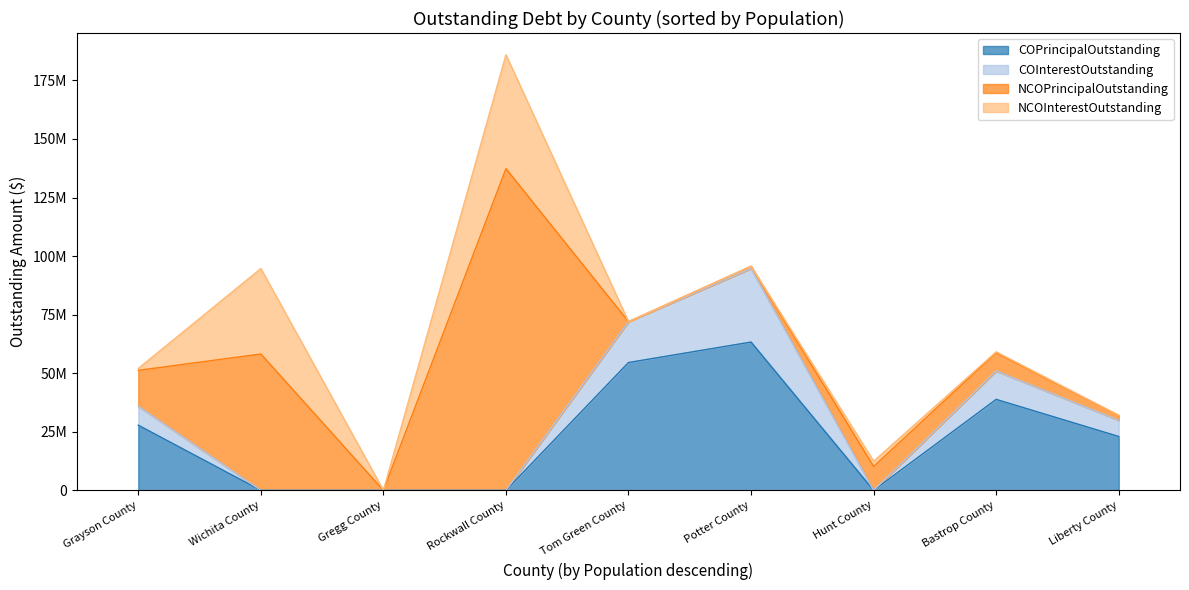

What is the sum of the NCOPrincipalOutstanding values at Bastrop County and Gregg County?

7783000.0